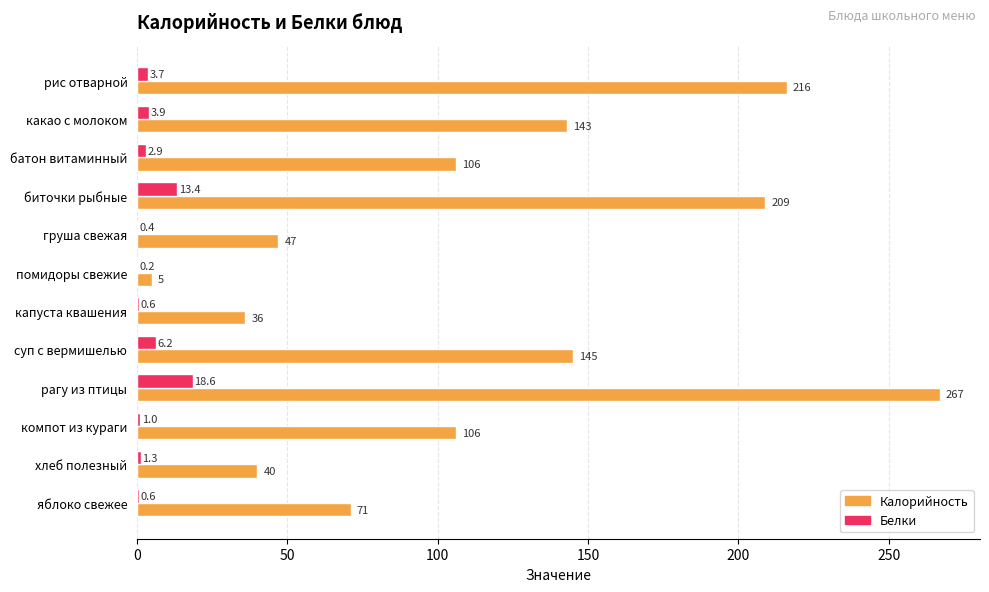

The value of Калорийность at яблоко свежее is 71.0. True or false?

True